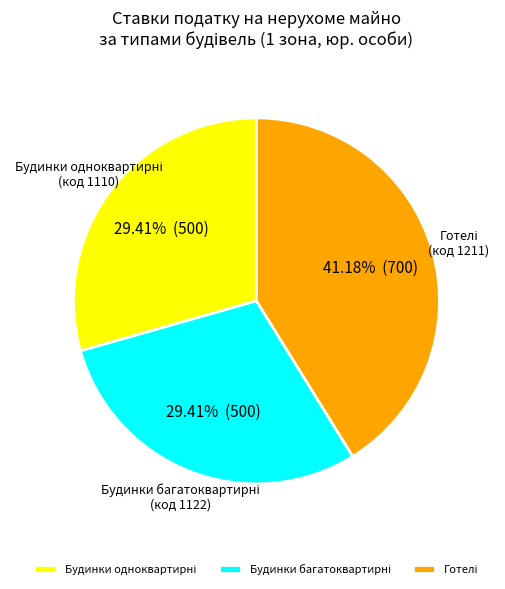

Count the number of slices in the pie.

3